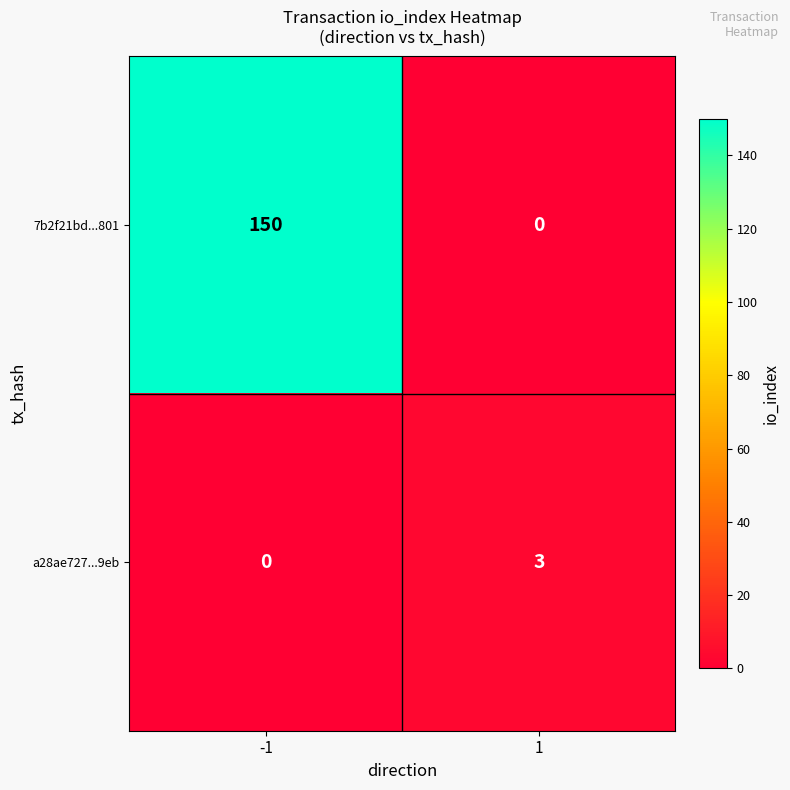

List the labels in order of a28ae727...9eb value, largest first.

1, -1